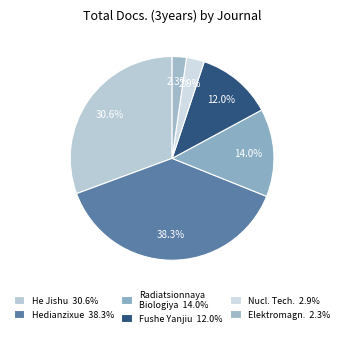

To the nearest percent, what is the average slice percentage?

17%